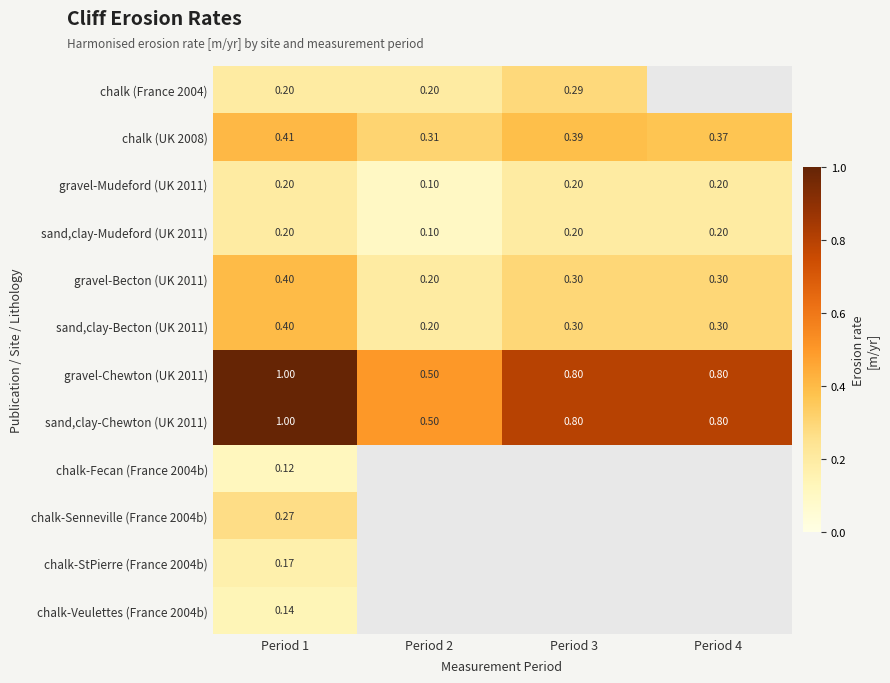

Between Period 1 and Period 4, which series saw the biggest shift?

gravel-Chewton (UK 2011)